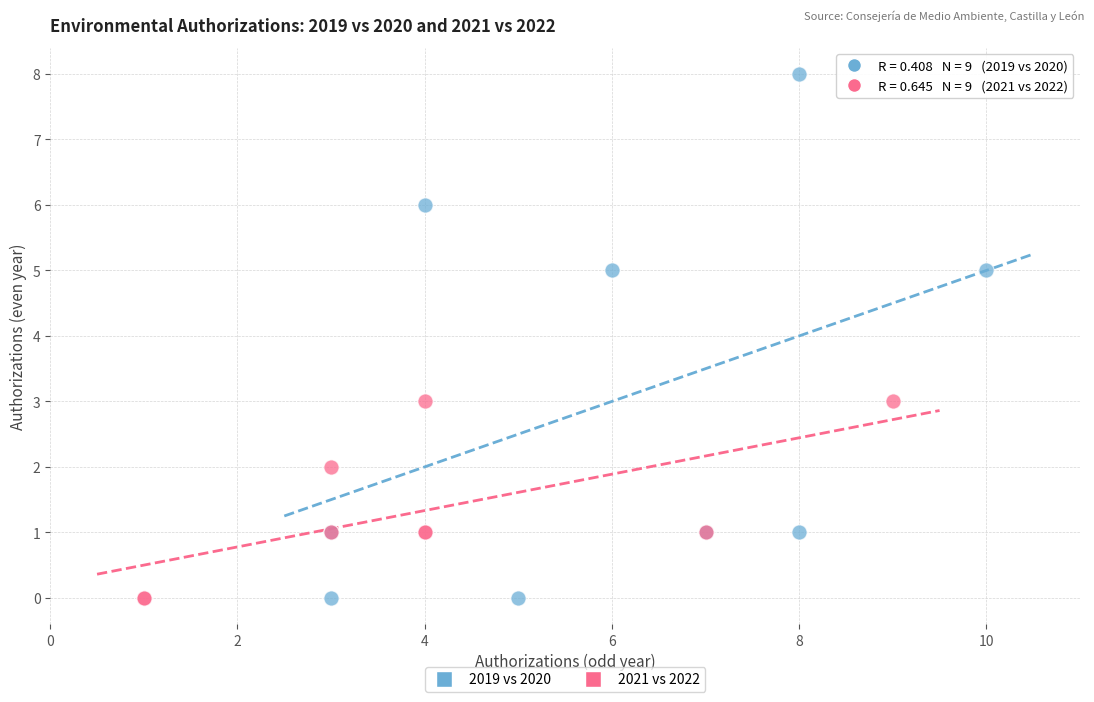

Which series has the widest spread of Y values?

2019 vs 2020